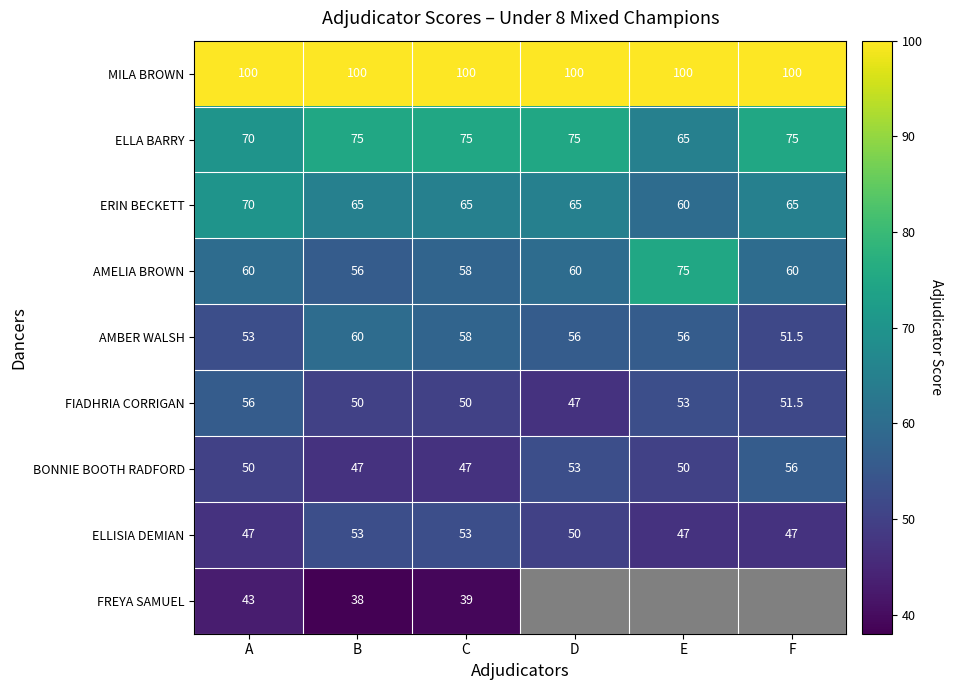

True or false: AMBER WALSH has a value of 53.0 at A.

True